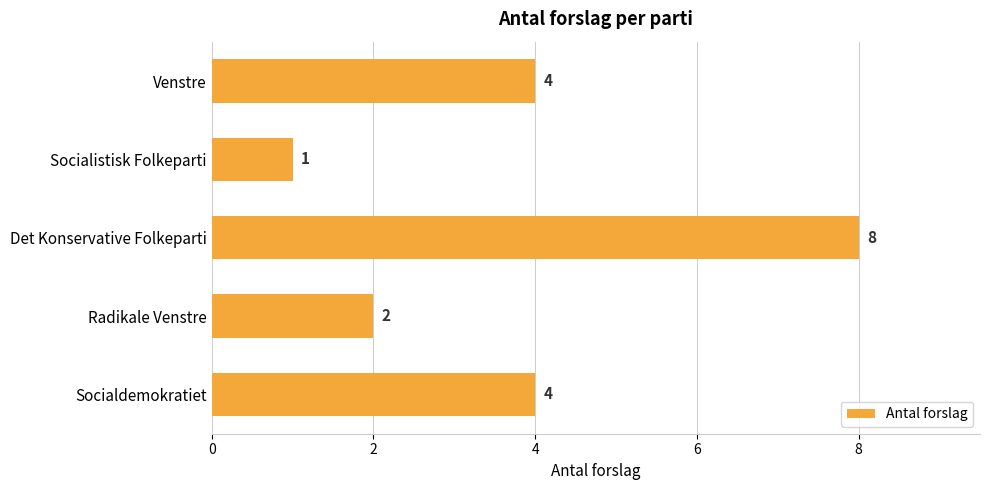

The value at Socialistisk Folkeparti is 1. True or false?

True